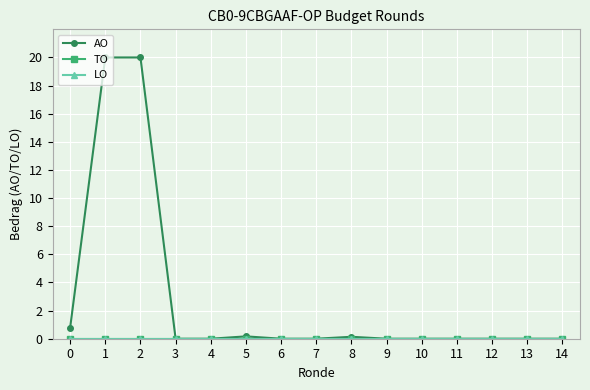

Reading left to right, what are all the values shown in this chart?

AO: 0=0.8	1=20.0	2=20.0	3=0.0	4=0.0	5=0.2	6=0.0	7=0.0	8=0.1	9=0.0	10=0.0	11=0.0	12=0.0	13=0.0	14=0.0
TO: 0=0.0	1=0.0	2=0.0	3=0.0	4=0.0	5=0.0	6=0.0	7=0.0	8=0.0	9=0.0	10=0.0	11=0.0	12=0.0	13=0.0	14=0.0
LO: 0=0.0	1=0.0	2=0.0	3=0.0	4=0.0	5=0.0	6=0.0	7=0.0	8=0.0	9=0.0	10=0.0	11=0.0	12=0.0	13=0.0	14=0.0